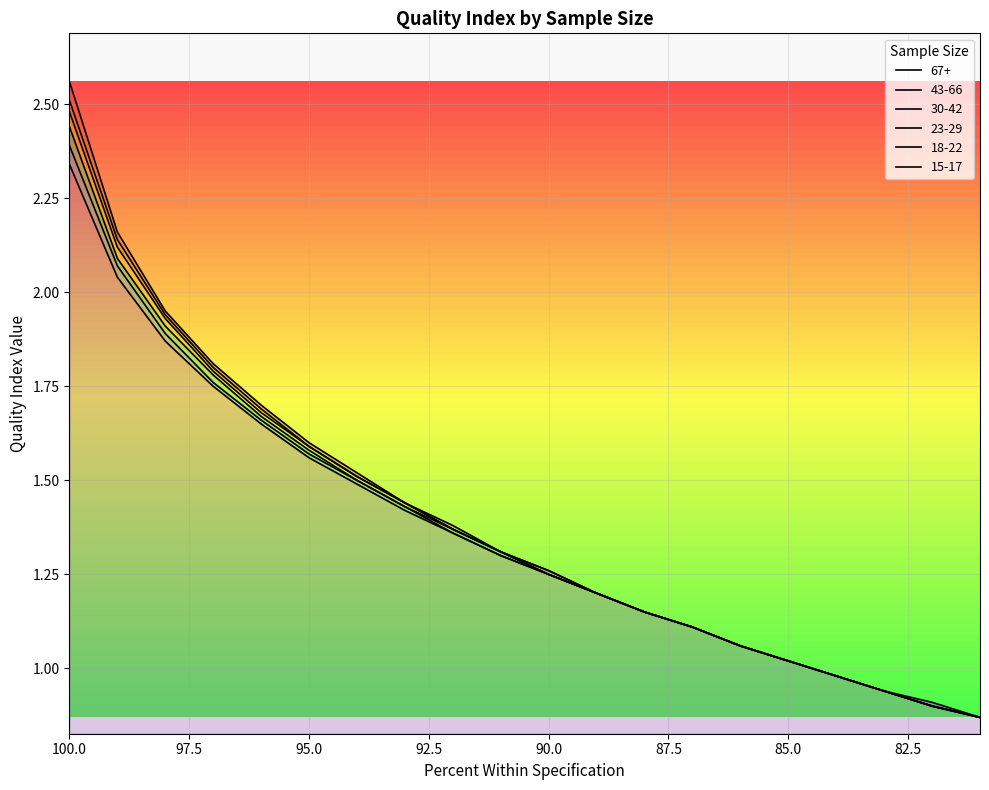

True or false: 18-22 and 15-17 intersect in this chart.

False